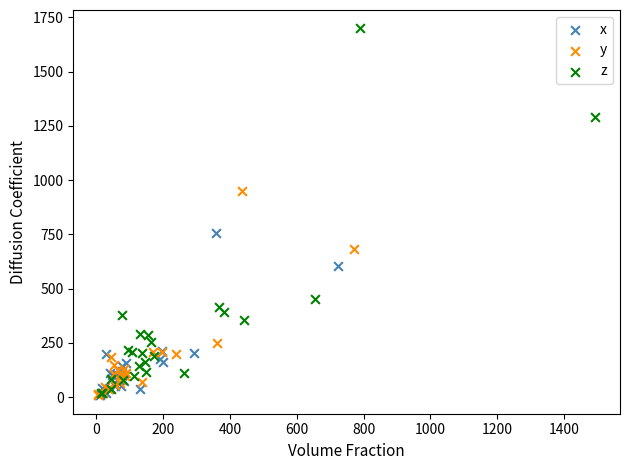

Which series reaches the maximum Y coordinate?

z